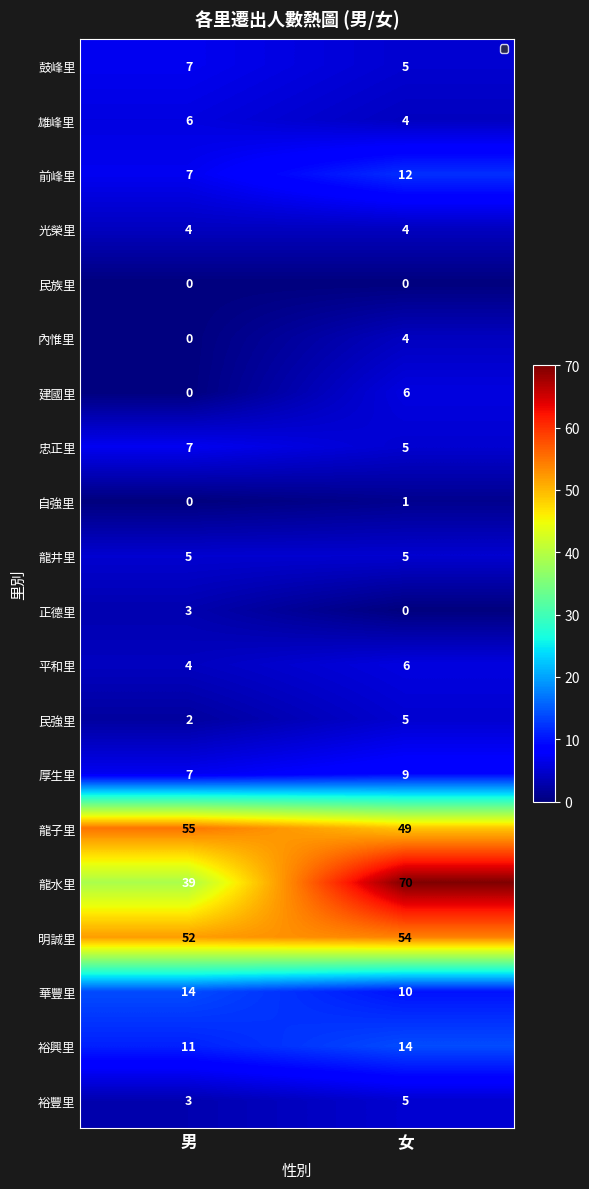

Rank the series at 男 from lowest to highest value.

民族里, 內惟里, 建國里, 自強里, 民強里, 正德里, 裕豐里, 光榮里, 平和里, 龍井里, 雄峰里, 鼓峰里, 前峰里, 忠正里, 厚生里, 裕興里, 華豐里, 龍水里, 明誠里, 龍子里